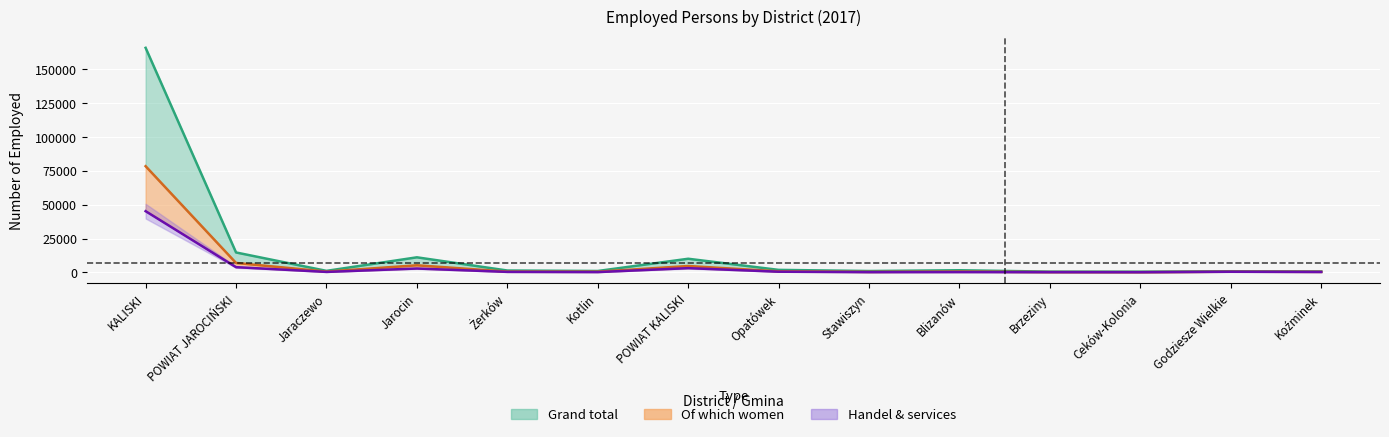

Which label corresponds to the largest value in the chart?

KALISKI